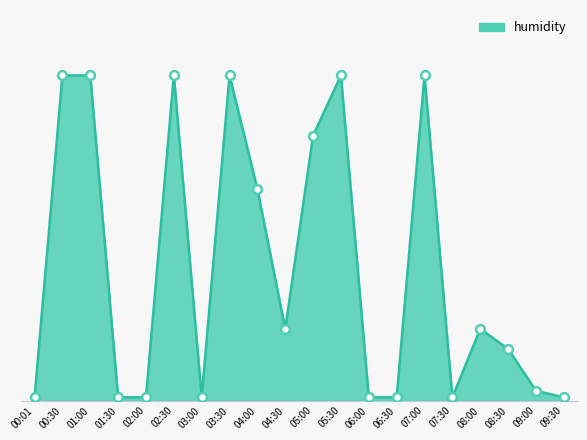

Is this an area chart (filled region under the line)?

Yes